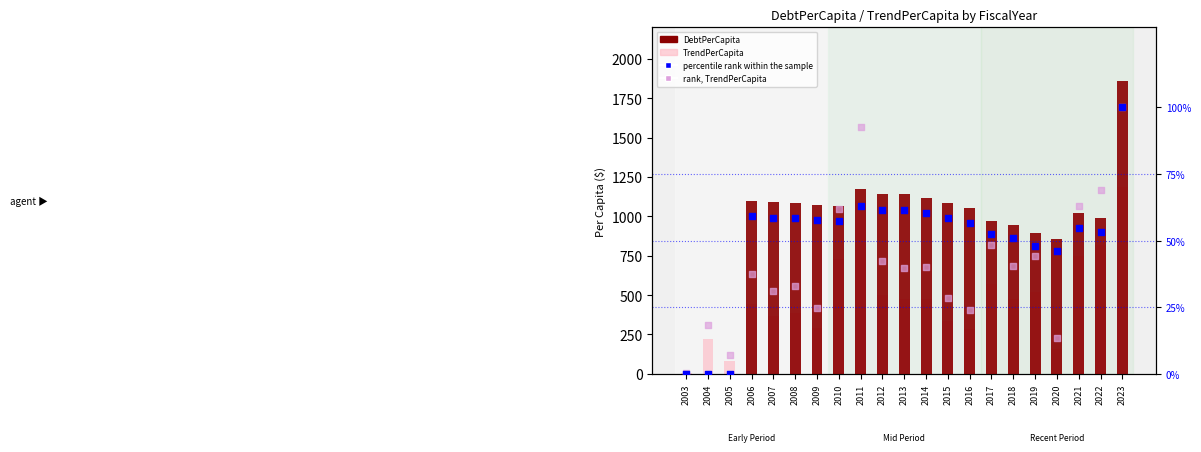

At how many categories does at least one series exceed 90?

19